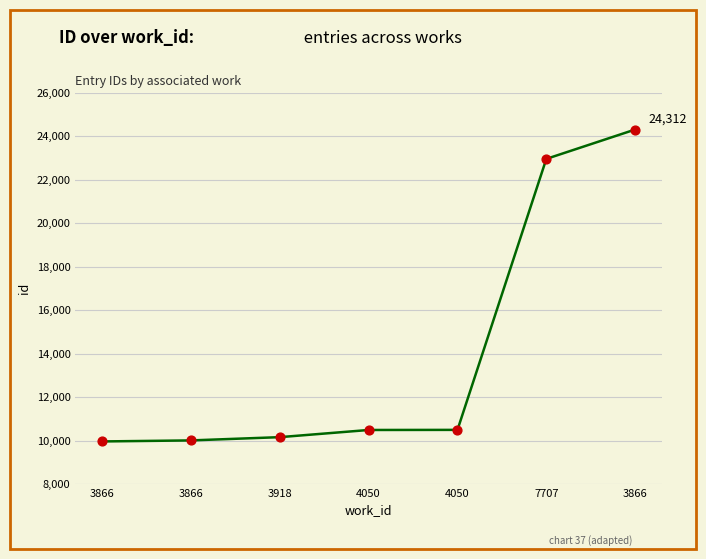

How many values are below 10489?

3